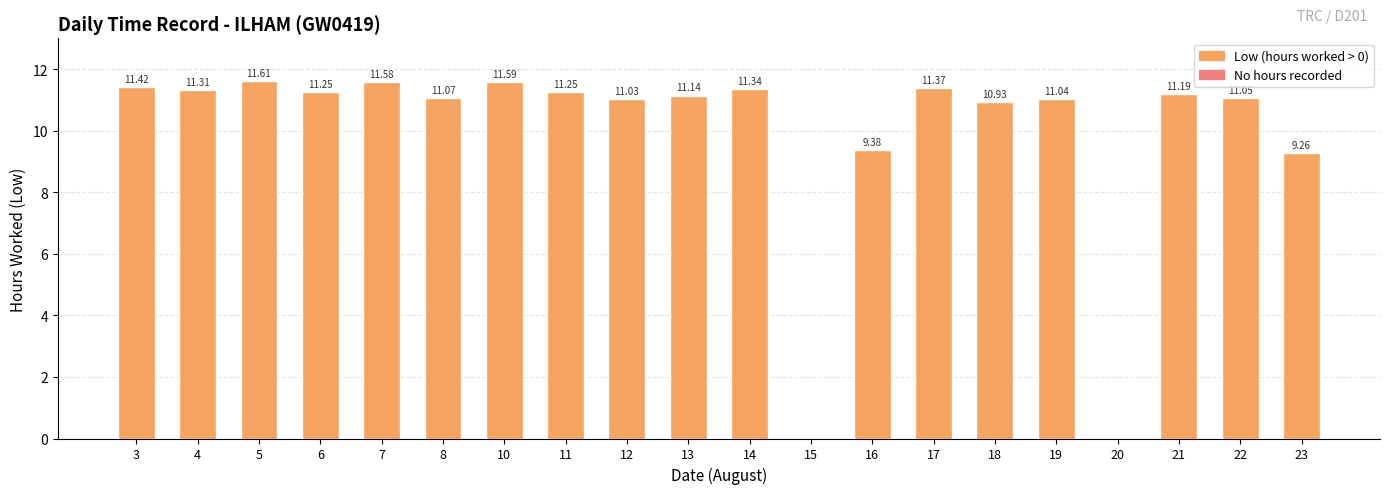

What is the change in value from 8 to 20?

-11.1